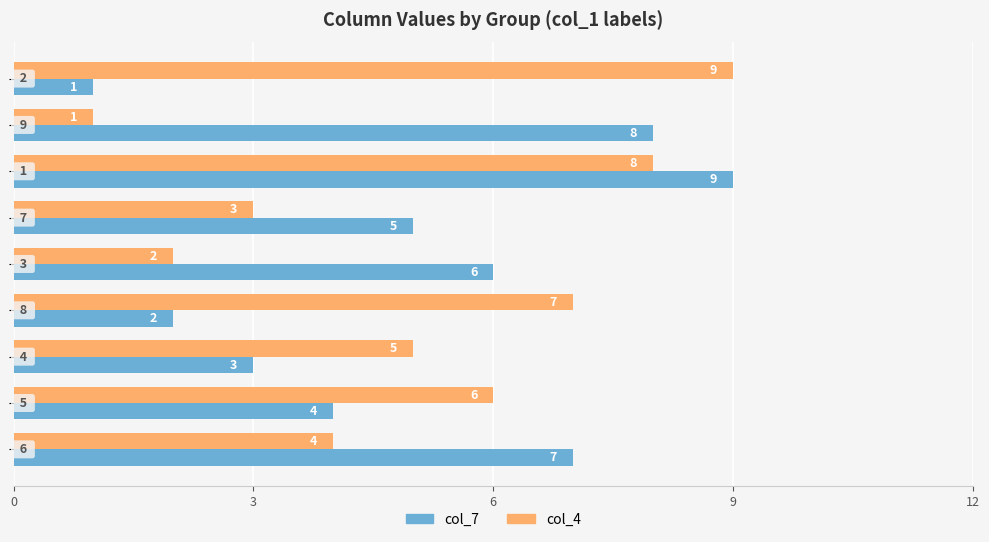

Count the col_7 values in the range 3 to 7.

5